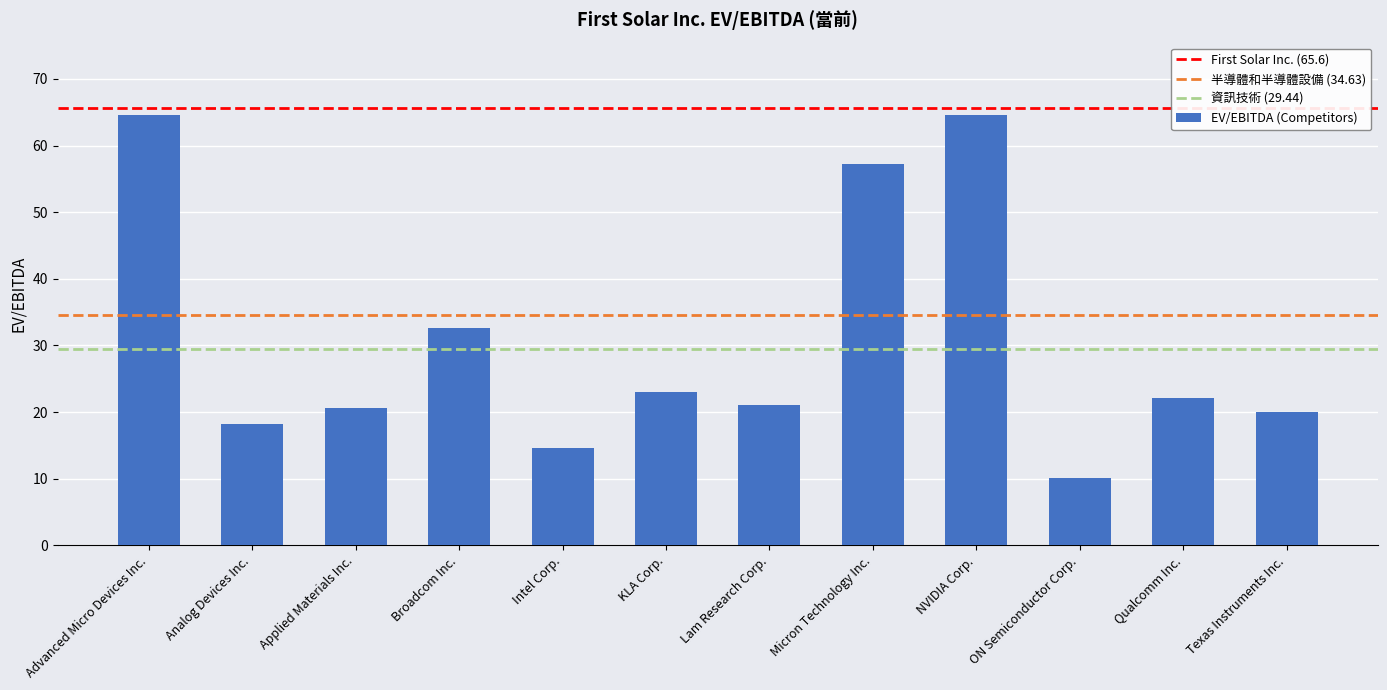

What is the average value?

30.7